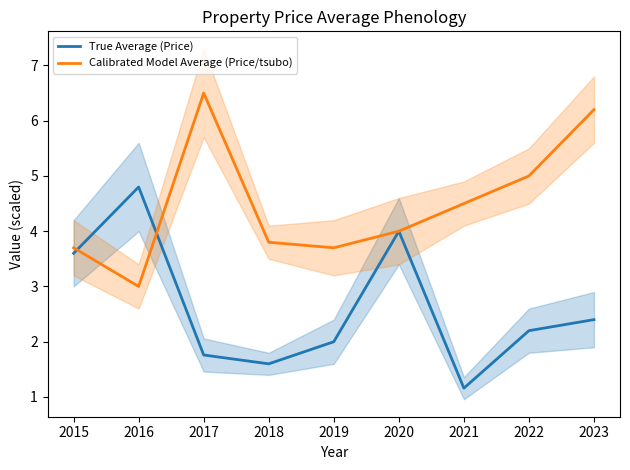

What is the sum of the True Average (Price) values at 2022 and 2017?

4.0